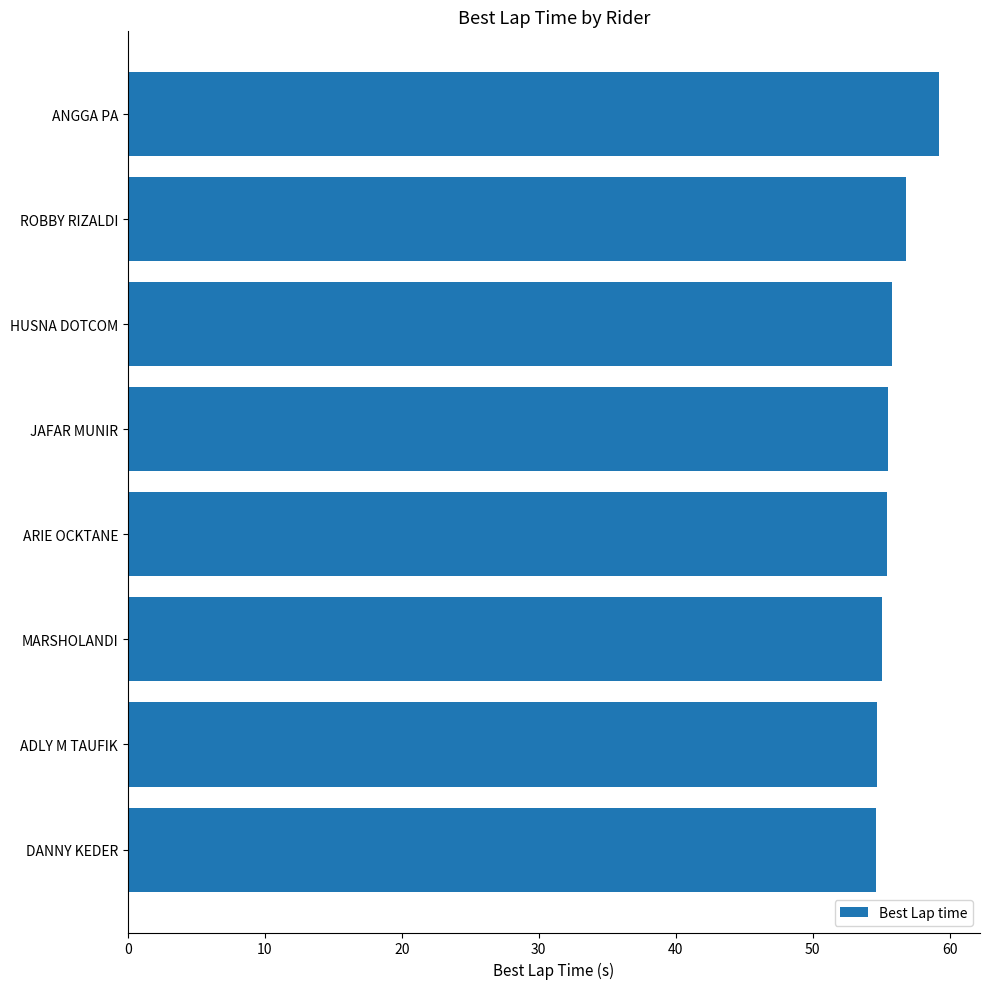

Between MARSHOLANDI and ANGGA PA, which is larger?

ANGGA PA